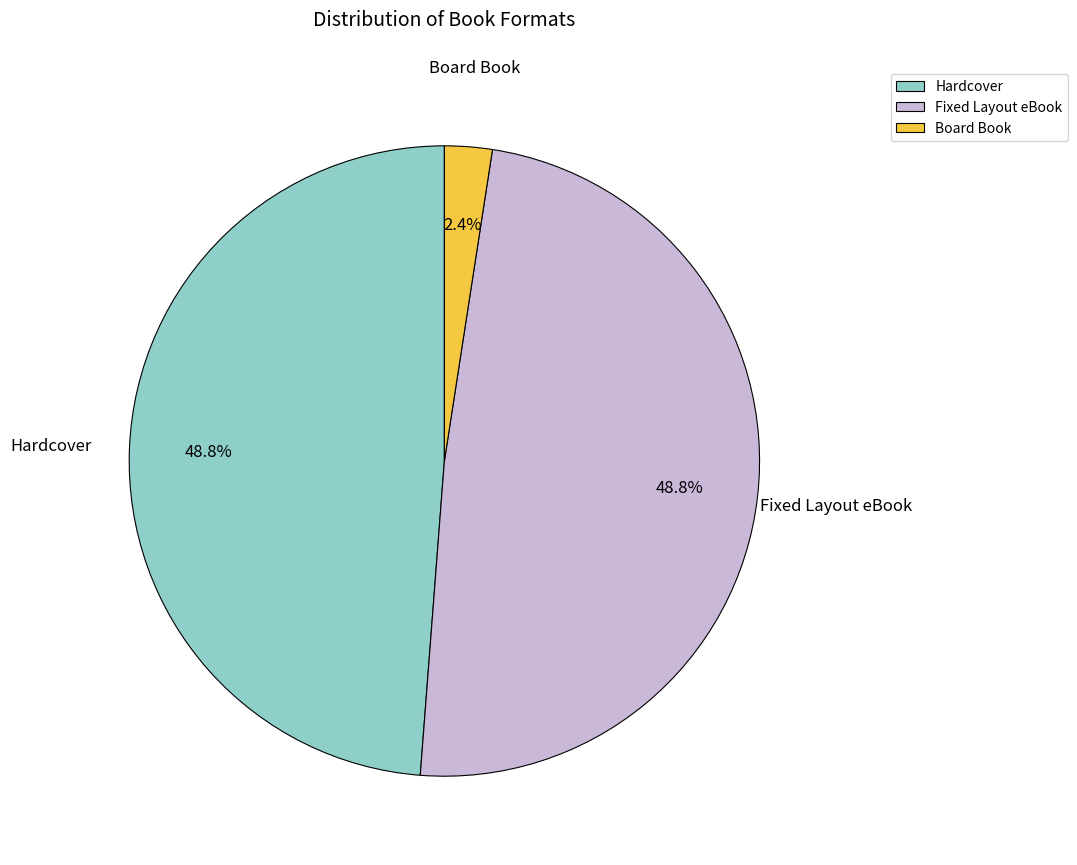

Between Hardcover and Board Book, which is larger?

Hardcover